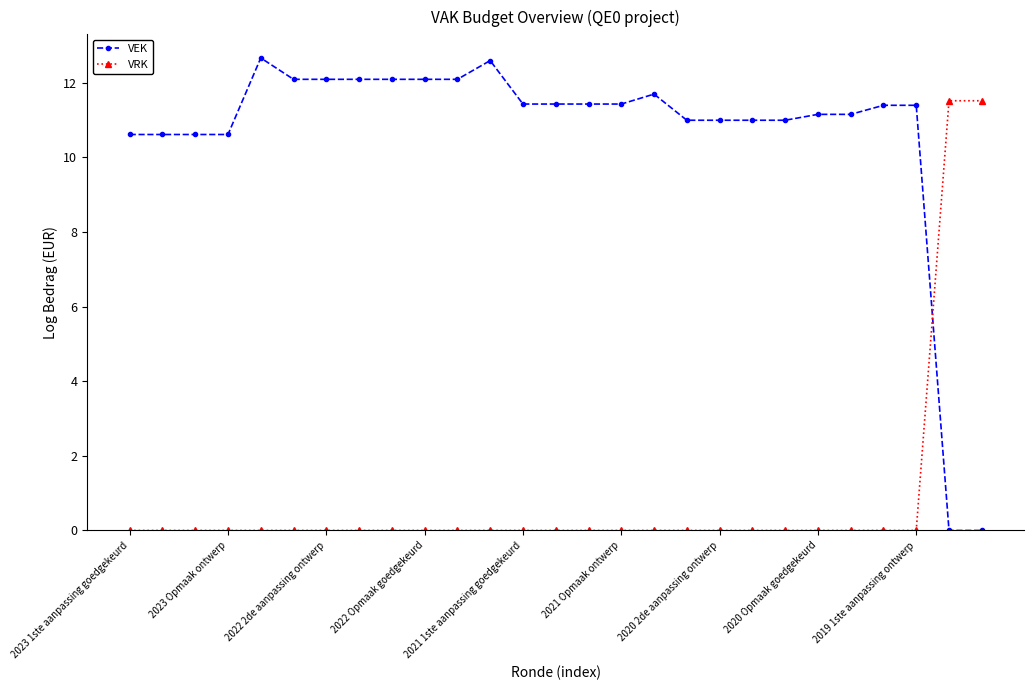

True or false: VEK and VRK cross at least once.

True